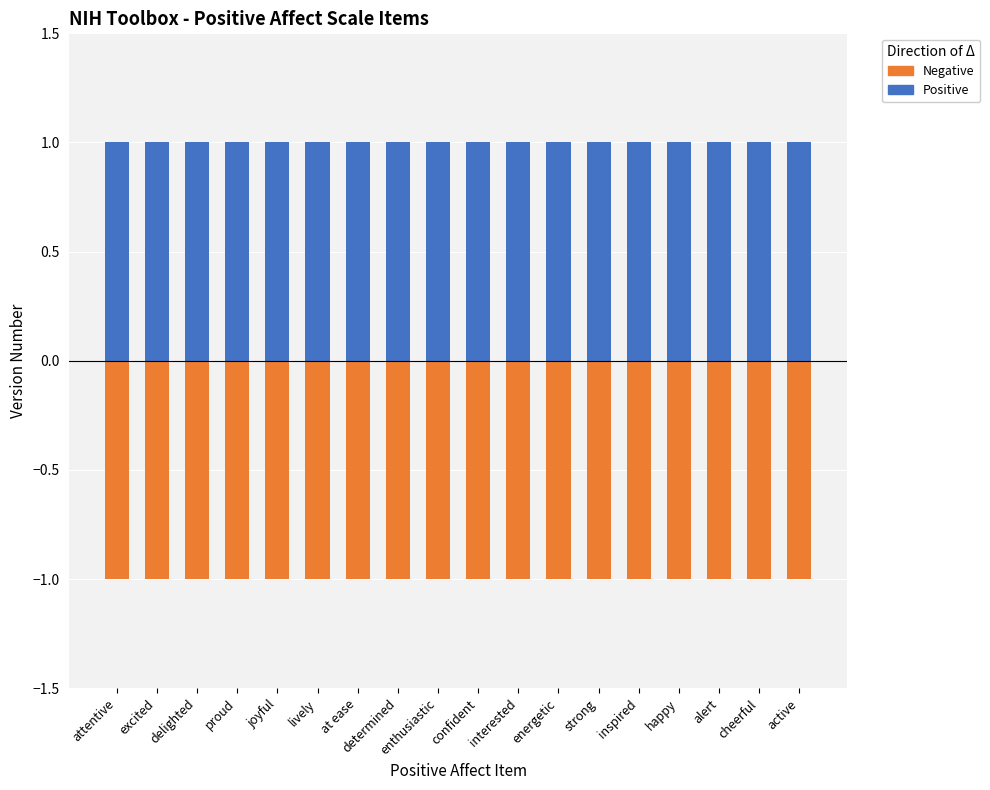

What is the difference between the highest and lowest values at proud?

2